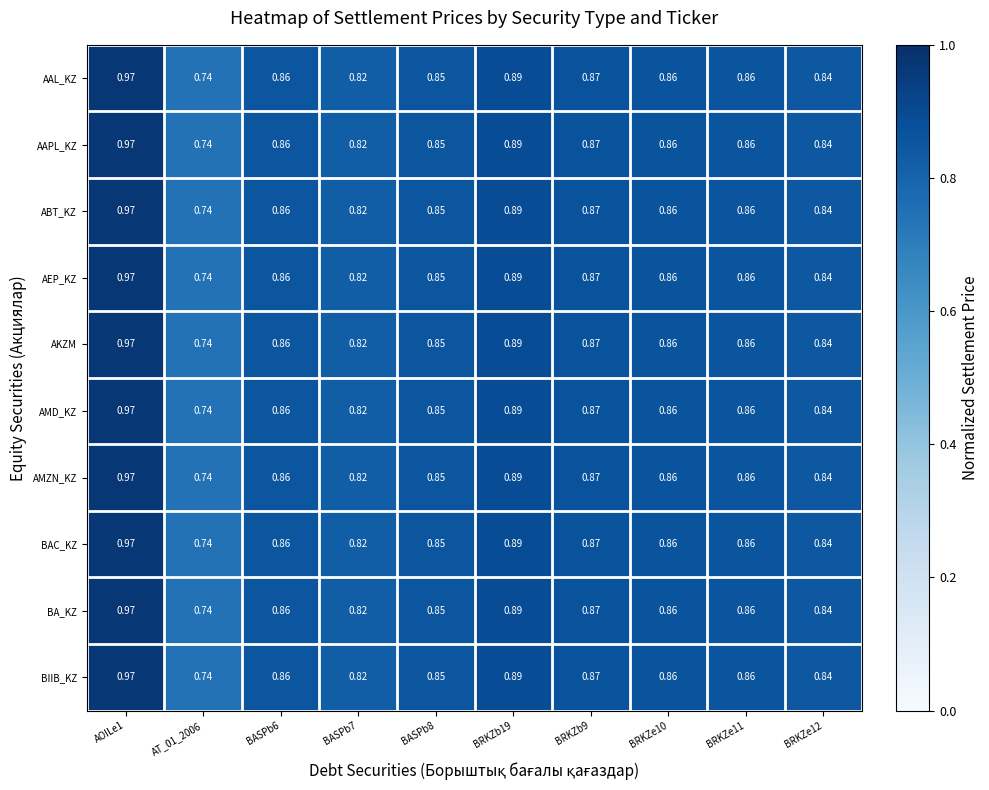

Is the value of BIIB_KZ at BASPb8 greater than the value of ABT_KZ at BRKZe10?

No